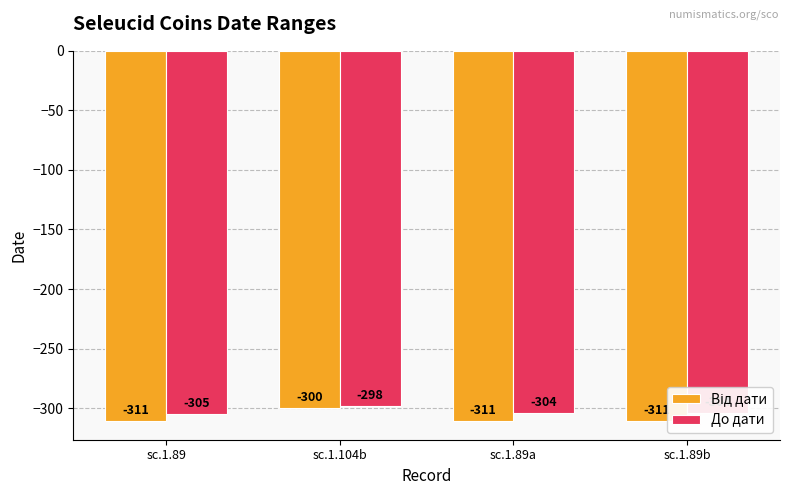

Rank the categories by До дати value from lowest to highest.

sc.1.89, sc.1.89a, sc.1.89b, sc.1.104b